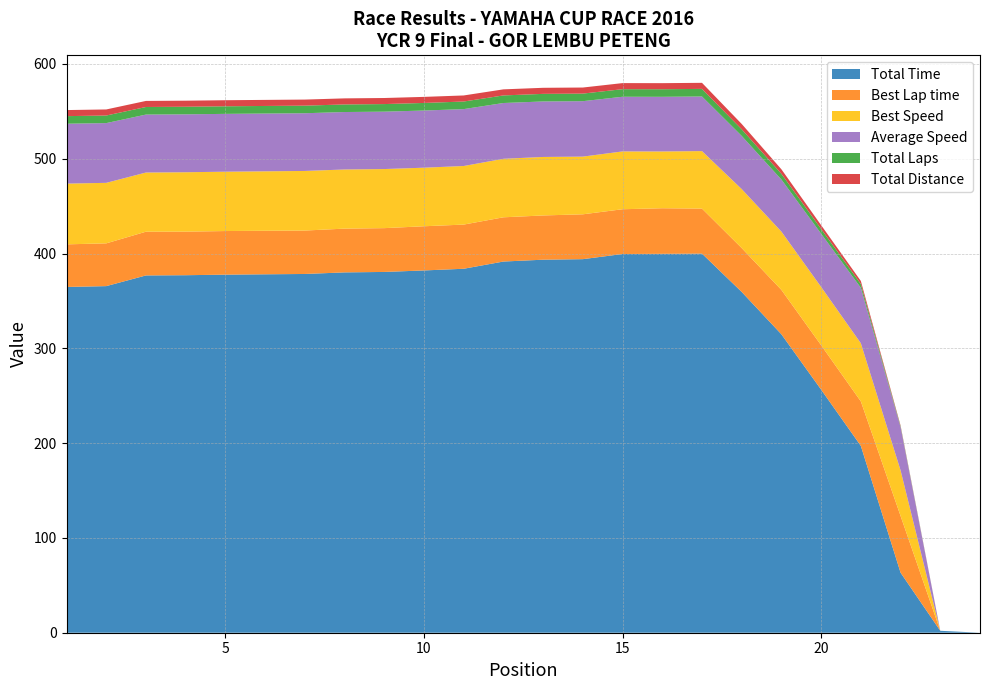

Reading right to left, what are all the values shown in this chart?

Total Time: 0.0	2.0	63.4	197.1	256.4	314.8	359.5	399.9	399.7	399.5	394.1	393.5	391.6	383.9	382.2	380.6	380.1	378.4	378.1	377.7	377.1	376.9	365.6	364.7
Best Lap time: 0.0	0.0	59.9	46.9	46.8	46.8	46.3	47.5	48.1	47.2	47.3	46.7	46.7	46.6	46.6	46.2	46.2	45.8	45.9	46.0	46.0	46.1	45.1	44.9
Best Speed: 0.0	0.0	48.1	61.4	61.5	61.5	62.2	60.7	59.9	61.0	60.9	61.7	61.7	61.8	61.8	62.3	62.4	62.9	62.7	62.6	62.7	62.4	63.8	64.1
Average Speed: 0.0	0.0	45.5	58.5	56.2	54.9	56.1	57.6	57.6	57.7	58.5	58.6	58.8	60.0	60.3	60.5	60.6	60.9	60.9	61.0	61.1	61.1	63.0	63.2
Total Laps: 0.0	0.0	1.0	4.0	5.0	6.0	7.0	8.0	8.0	8.0	8.0	8.0	8.0	8.0	8.0	8.0	8.0	8.0	8.0	8.0	8.0	8.0	8.0	8.0
Total Distance: 0.0	0.0	0.8	3.2	4.0	4.8	5.6	6.4	6.4	6.4	6.4	6.4	6.4	6.4	6.4	6.4	6.4	6.4	6.4	6.4	6.4	6.4	6.4	6.4